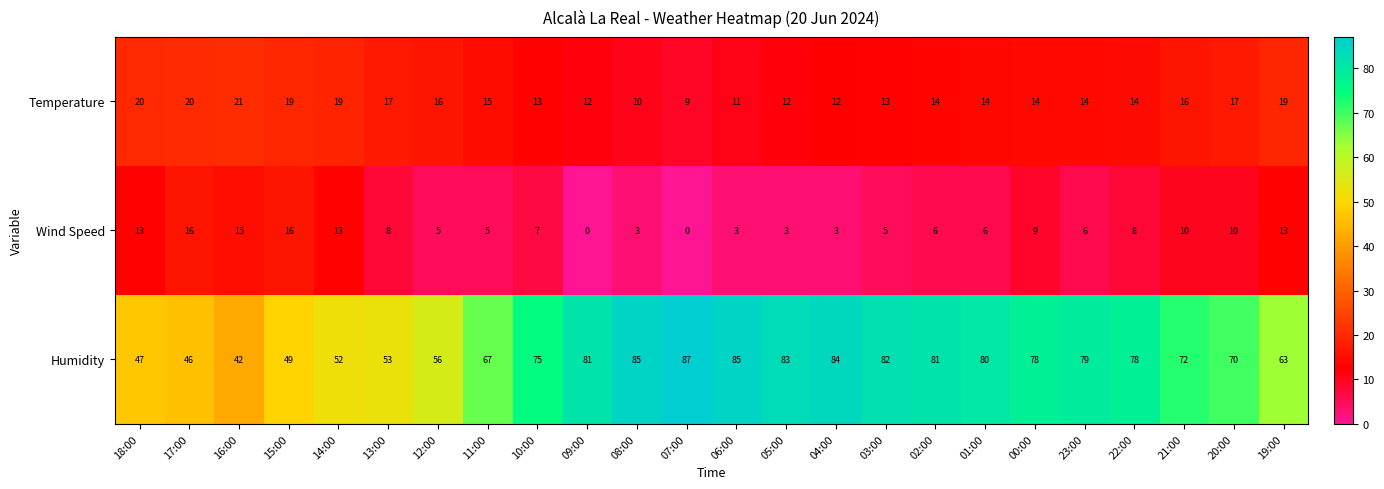

What is the difference between the maximum and minimum values in the Humidity series?

45